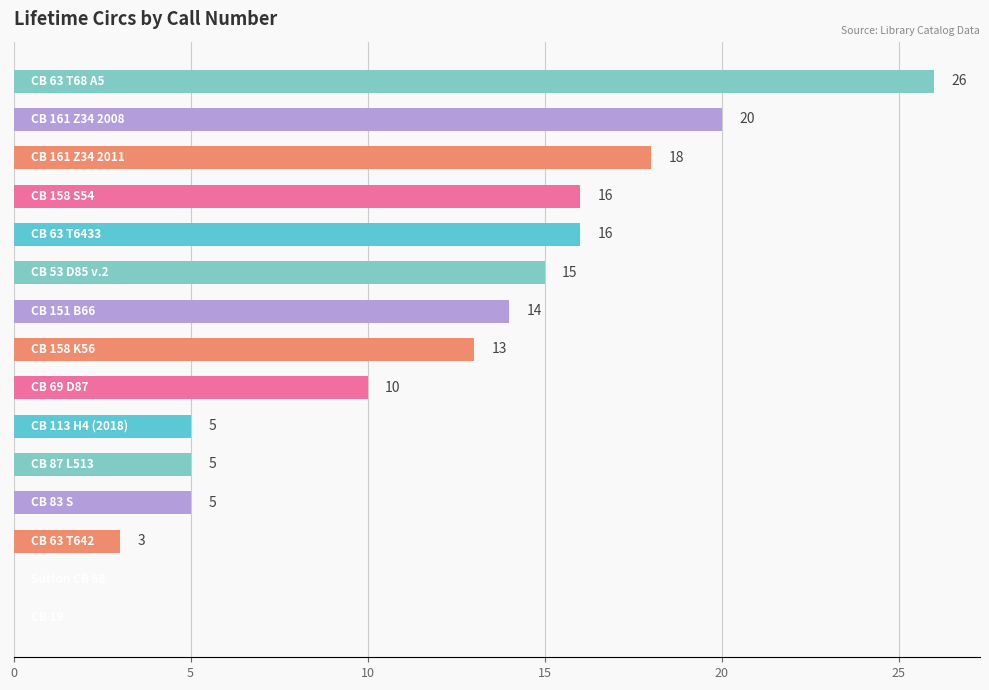

How many distinct data groups are displayed?

1